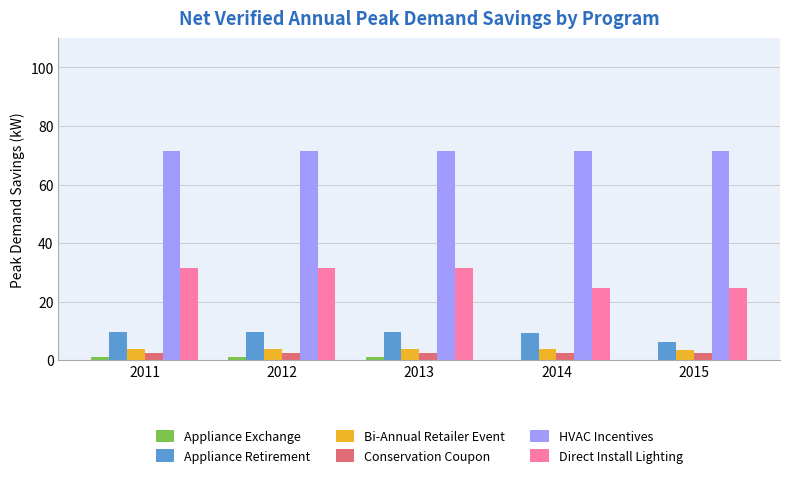

Which series has the largest total across all categories?

HVAC Incentives